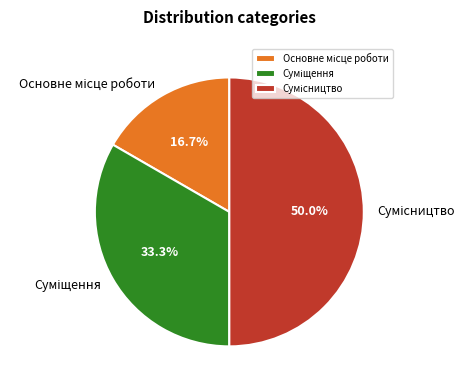

How many segments does this pie chart have?

3